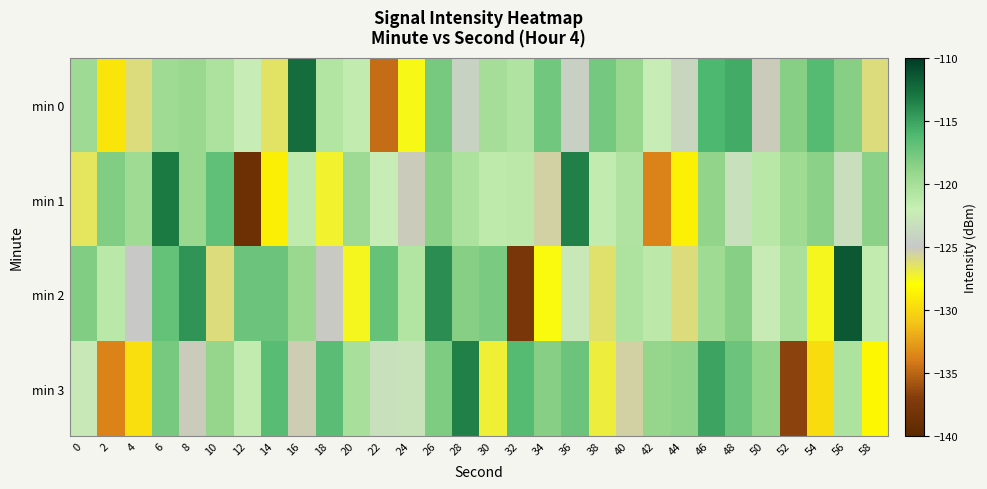

Reading left to right, list all the values displayed in this chart.

min 0: 0=-119.5	2=-129.3	4=-126.2	6=-119.7	8=-119.3	10=-120.4	12=-122.3	14=-126.5	16=-112.5	18=-120.7	20=-121.6	22=-134.7	24=-127.6	26=-117.8	28=-124.2	30=-120.1	32=-120.7	34=-117.6	36=-124.3	38=-117.7	40=-119.2	42=-122.2	44=-123.9	46=-116.0	48=-115.5	50=-125.2	52=-118.4	54=-116.3	56=-118.3	58=-126.1
min 1: 0=-126.6	2=-118.1	4=-119.7	6=-113.1	8=-119.4	10=-116.9	12=-138.7	14=-128.8	16=-121.5	18=-127.3	20=-119.5	22=-122.3	24=-125.2	26=-118.7	28=-120.3	30=-121.4	32=-121.3	34=-125.5	36=-113.5	38=-121.7	40=-120.6	42=-133.7	44=-128.6	46=-118.8	48=-123.2	50=-121.1	52=-119.7	54=-118.6	56=-123.3	58=-118.7
min 2: 0=-118.2	2=-121.2	4=-124.9	6=-117.0	8=-114.5	10=-126.2	12=-117.4	14=-117.3	16=-119.3	18=-125.1	20=-127.6	22=-117.1	24=-120.7	26=-114.1	28=-118.4	30=-117.9	32=-137.7	34=-127.8	36=-122.5	38=-126.3	40=-120.5	42=-121.3	44=-126.2	46=-119.7	48=-118.3	50=-122.4	52=-120.3	54=-127.5	56=-111.5	58=-121.7
min 3: 0=-122.6	2=-133.7	4=-129.6	6=-117.8	8=-125.2	10=-119.1	12=-121.7	14=-116.6	16=-125.3	18=-116.7	20=-120.2	22=-123.2	24=-122.9	26=-118.0	28=-113.5	30=-127.2	32=-116.4	34=-118.3	36=-117.3	38=-127.1	40=-125.6	42=-119.1	44=-118.7	46=-115.1	48=-117.4	50=-118.9	52=-136.7	54=-129.8	56=-120.5	58=-128.3